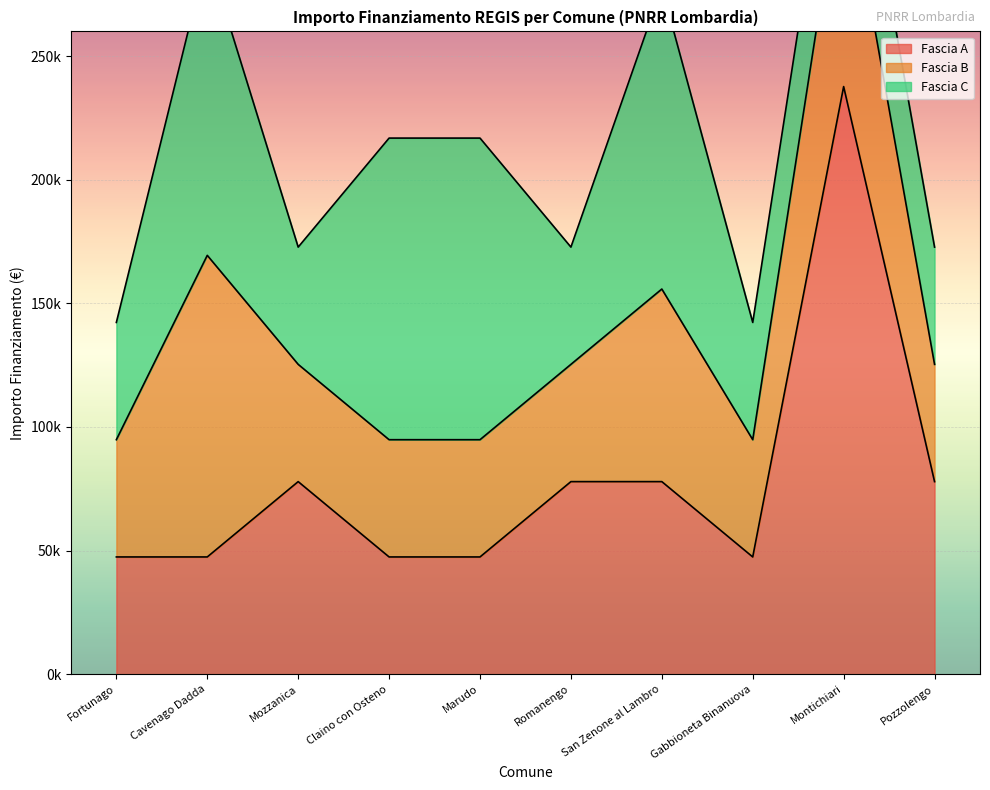

What is the spread (max minus min) of values at Romanengo?

30470